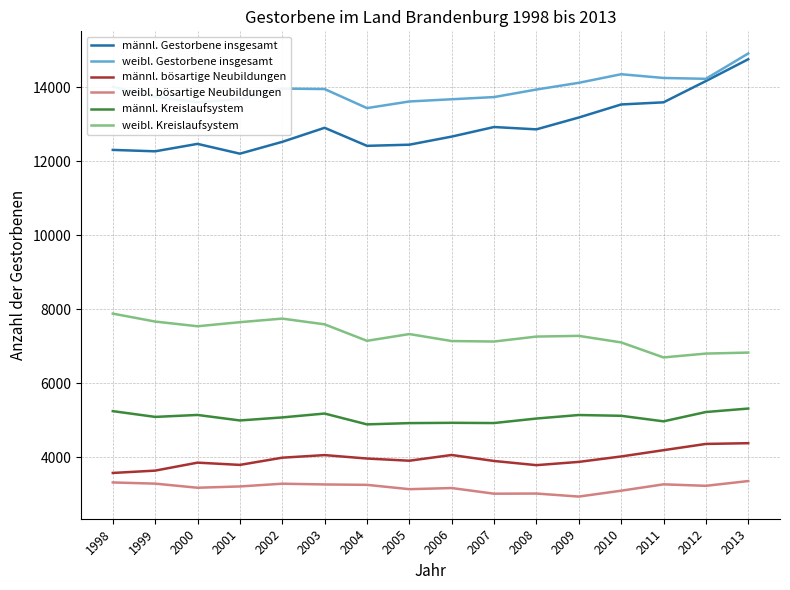

The value of männl. Gestorbene insgesamt at 2013 is 14761. True or false?

True